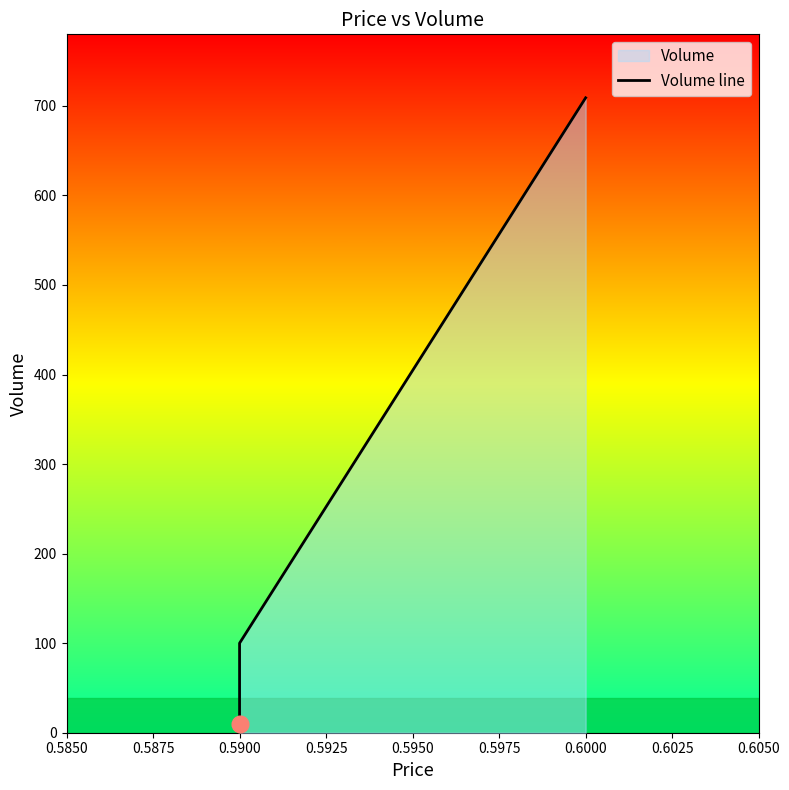

What is the value of the 2nd point from the left?

100